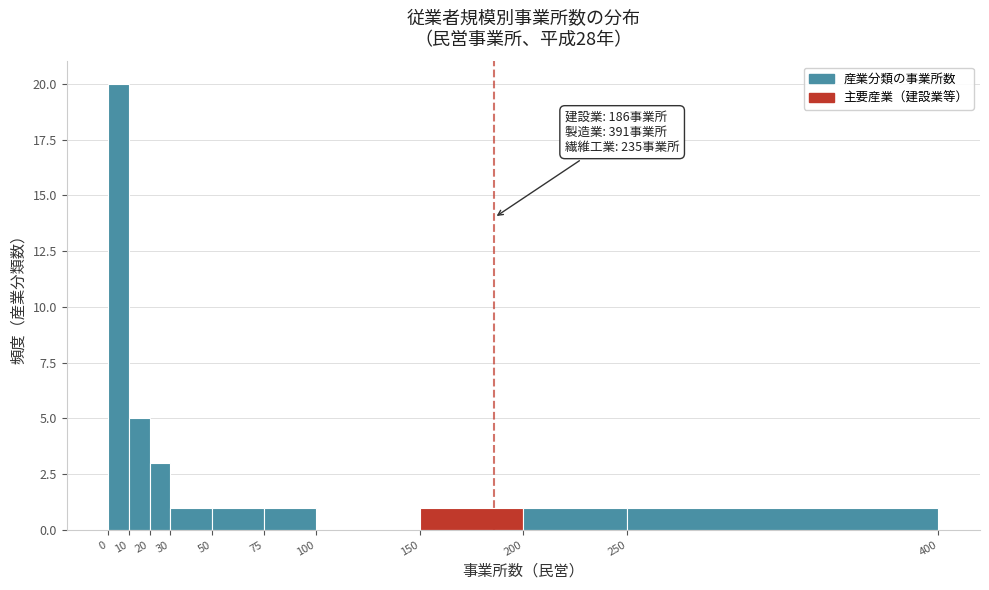

Which range on the x-axis has the tallest bar?

0 to 10